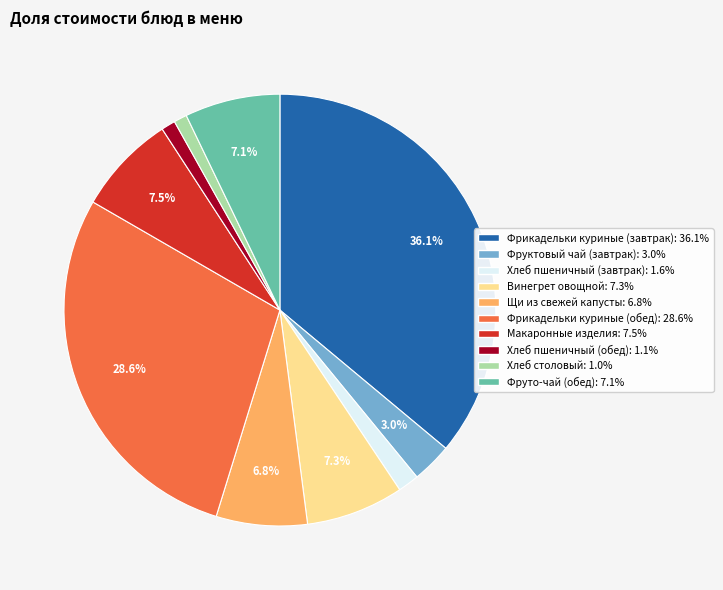

Which has a higher value, Хлеб пшеничный (завтрак) or Фруктовый чай (завтрак)?

Фруктовый чай (завтрак)